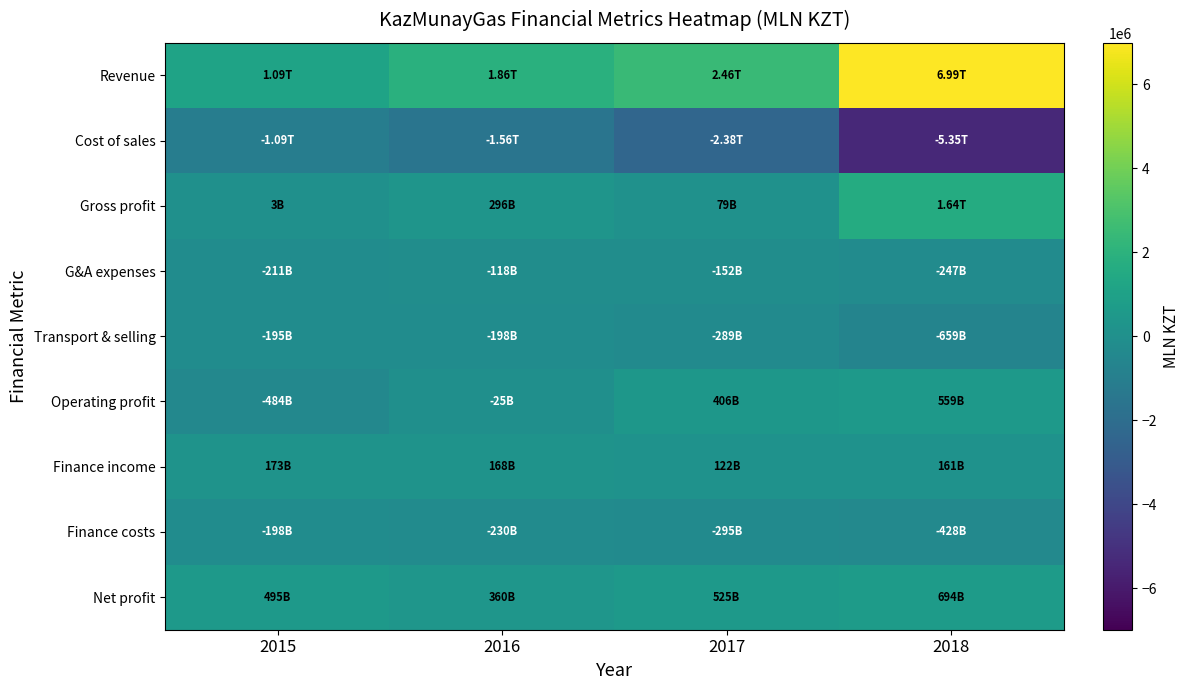

How many data points does each series have?

4